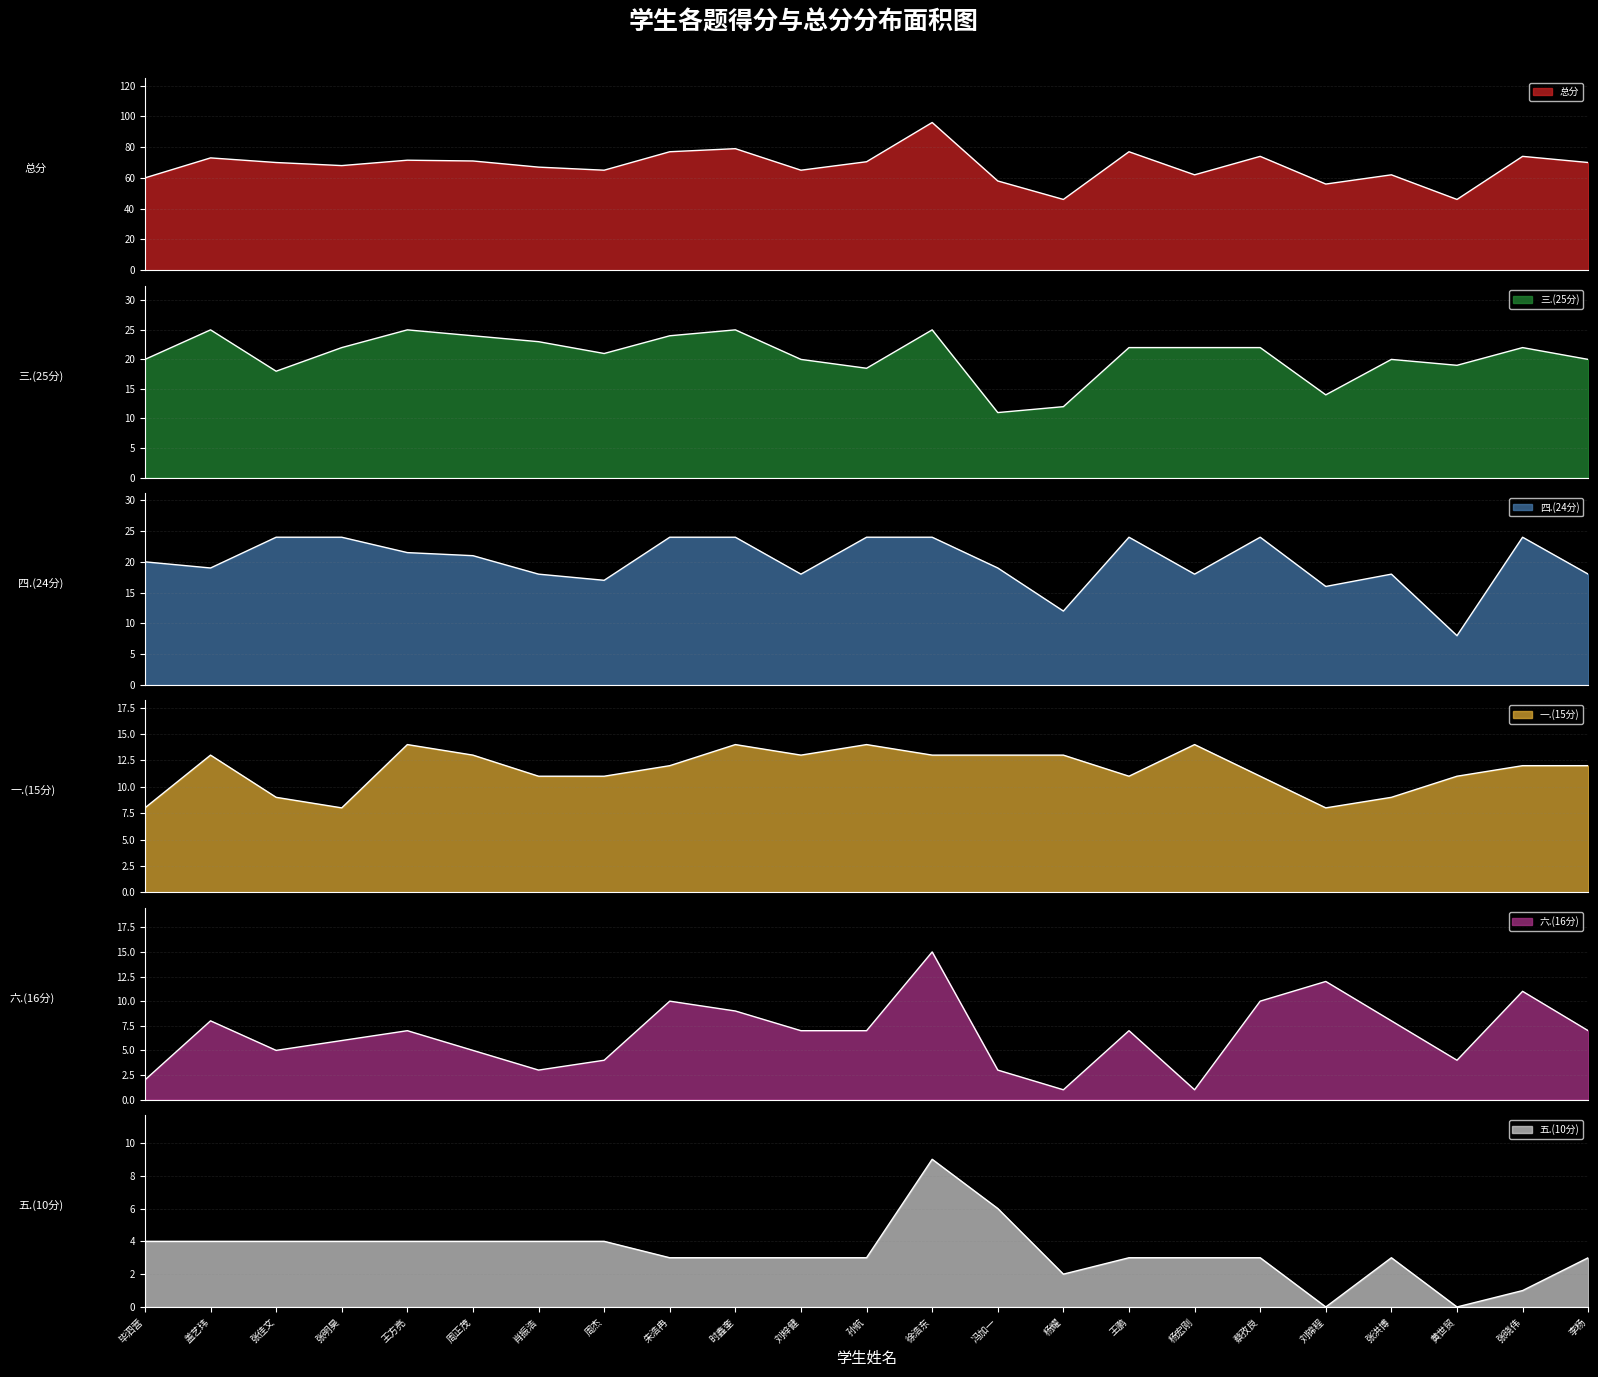

Rank the series by their maximum value, from highest to lowest.

总分, 三.(25分), 四.(24分), 六.(16分), 一.(15分), 五.(10分)